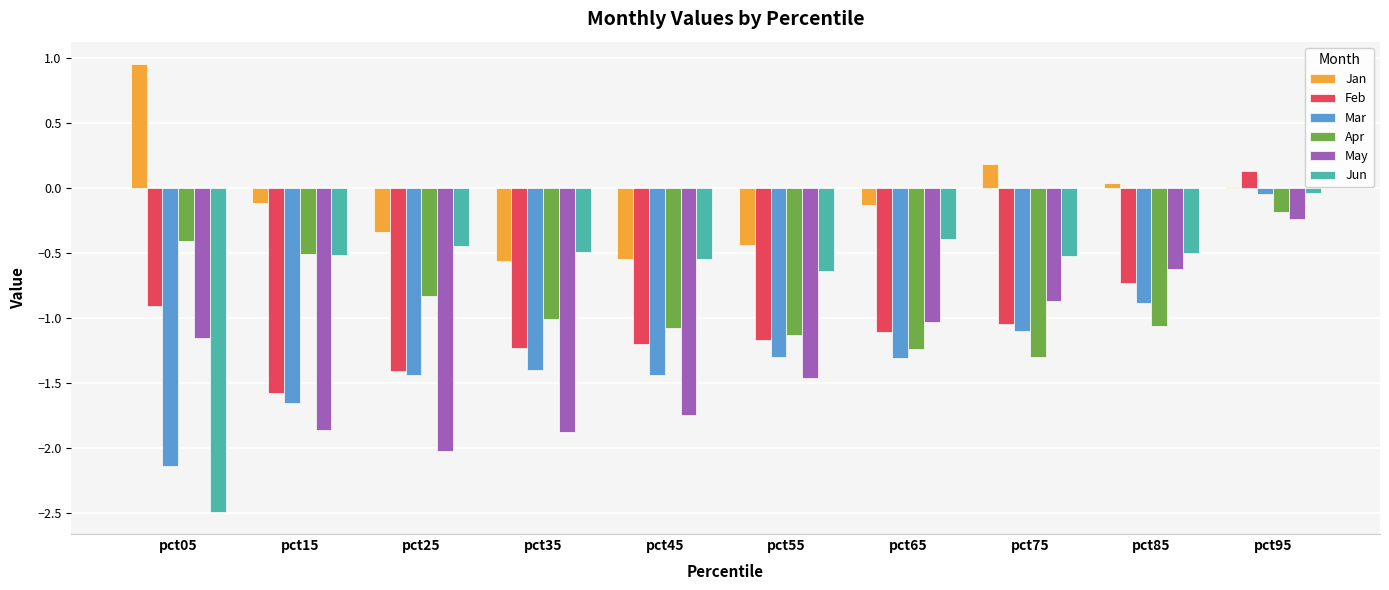

Between pct55 and pct85, which series saw the biggest shift?

May